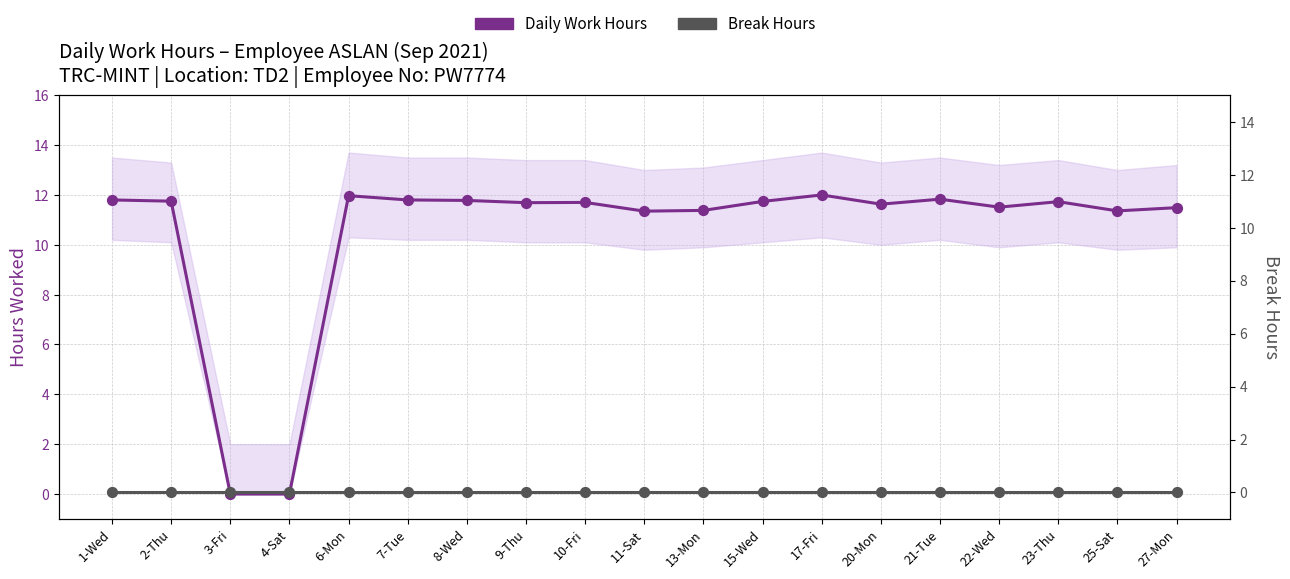

Which series has the widest spread of Y values?

Daily Work Hours